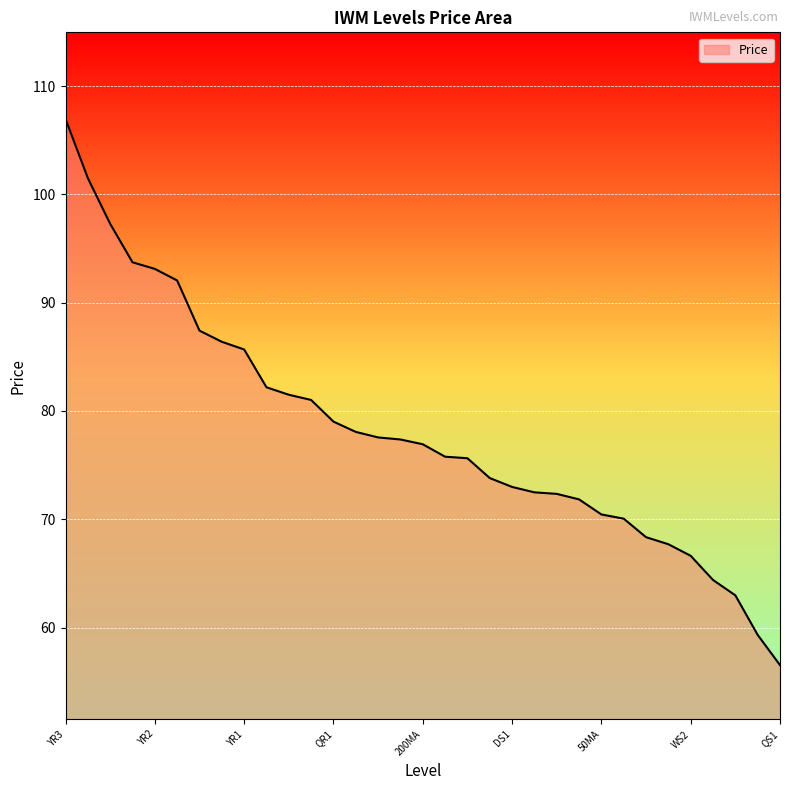

What is the sum of all values?

2579.1